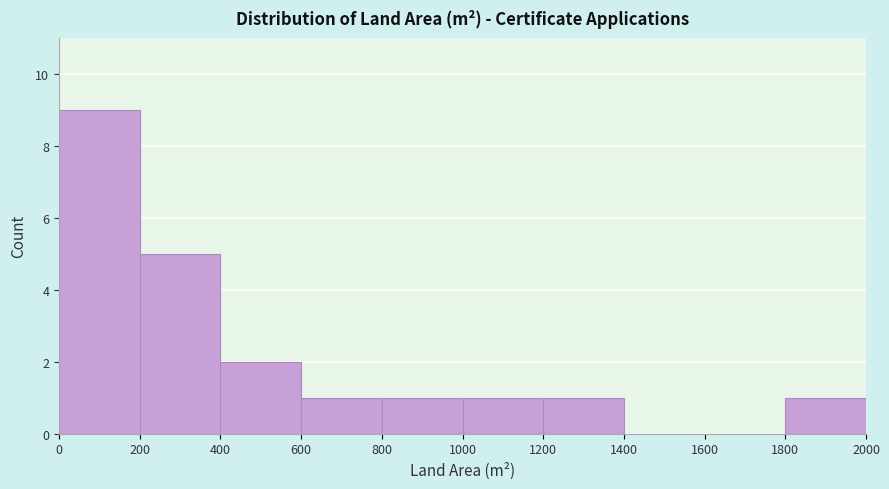

How tall is the bar that spans 1800 to 2000 on the x-axis? The values are not printed on the chart, so give them approximately, as read against the axis.

1